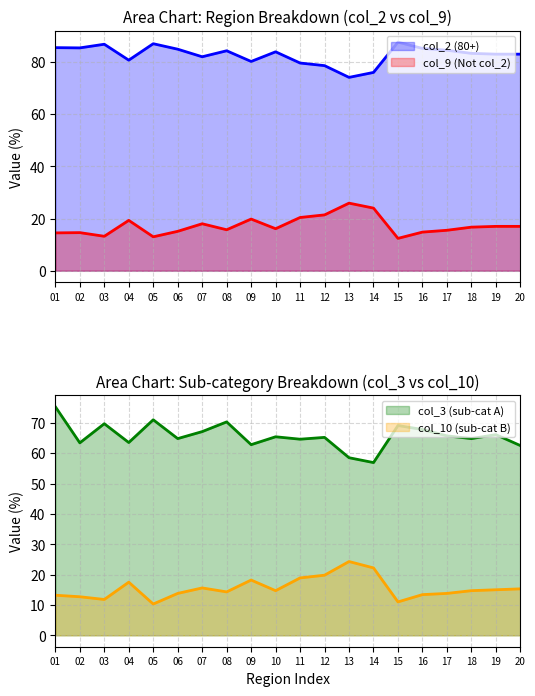

How many lines are shown in the chart?

4